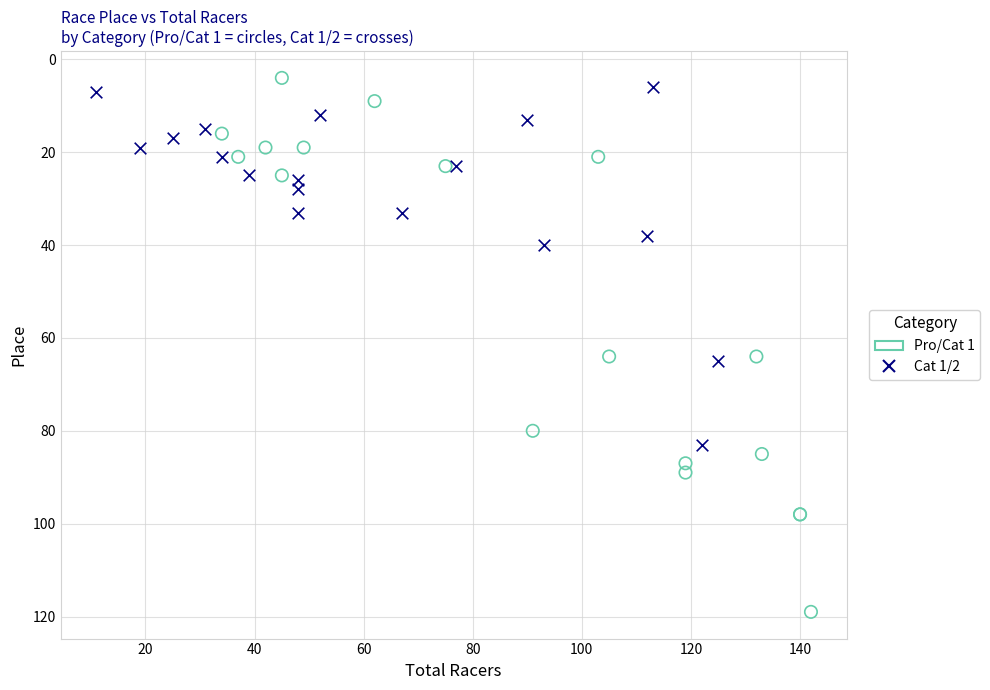

Which series has the largest Y range (max minus min)?

Pro/Cat 1